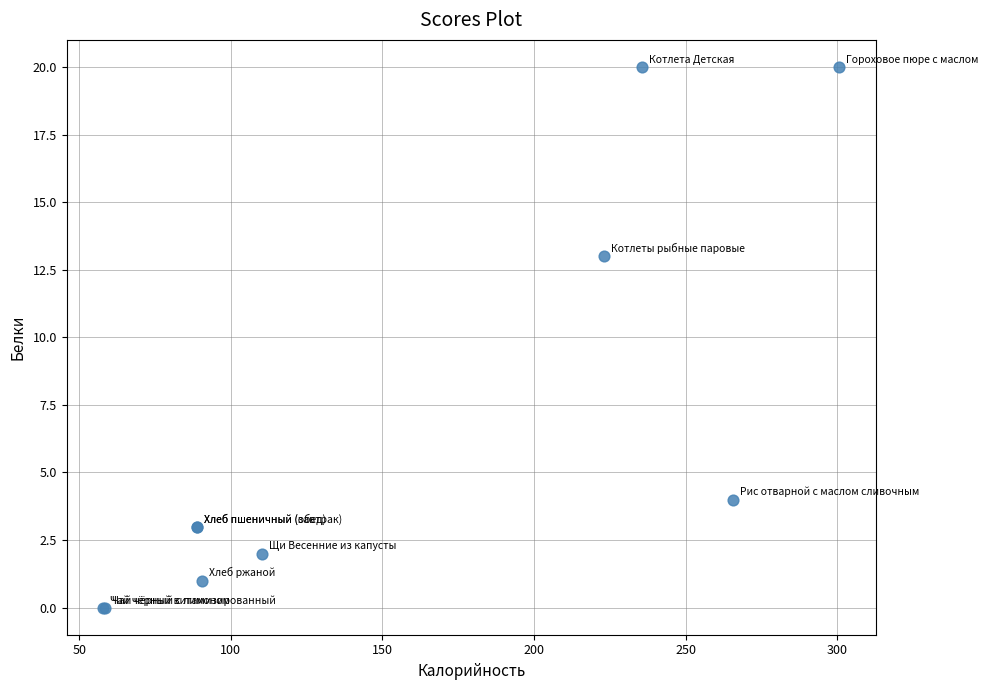

What Y value in the scatter plot is closest to 10?

13